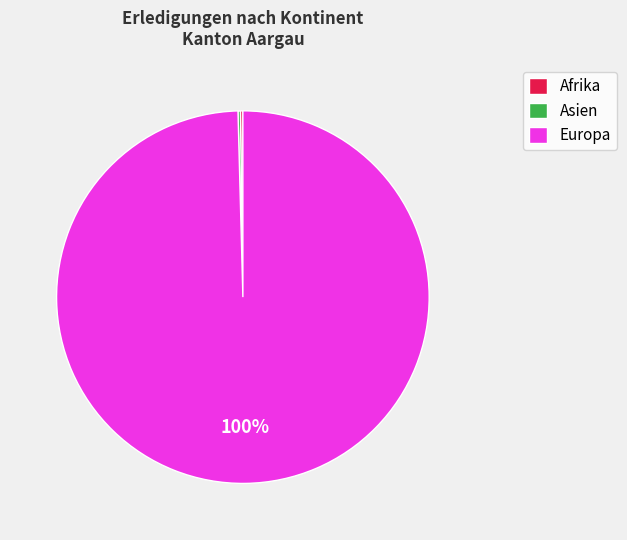

Does any single category account for the majority?

Yes